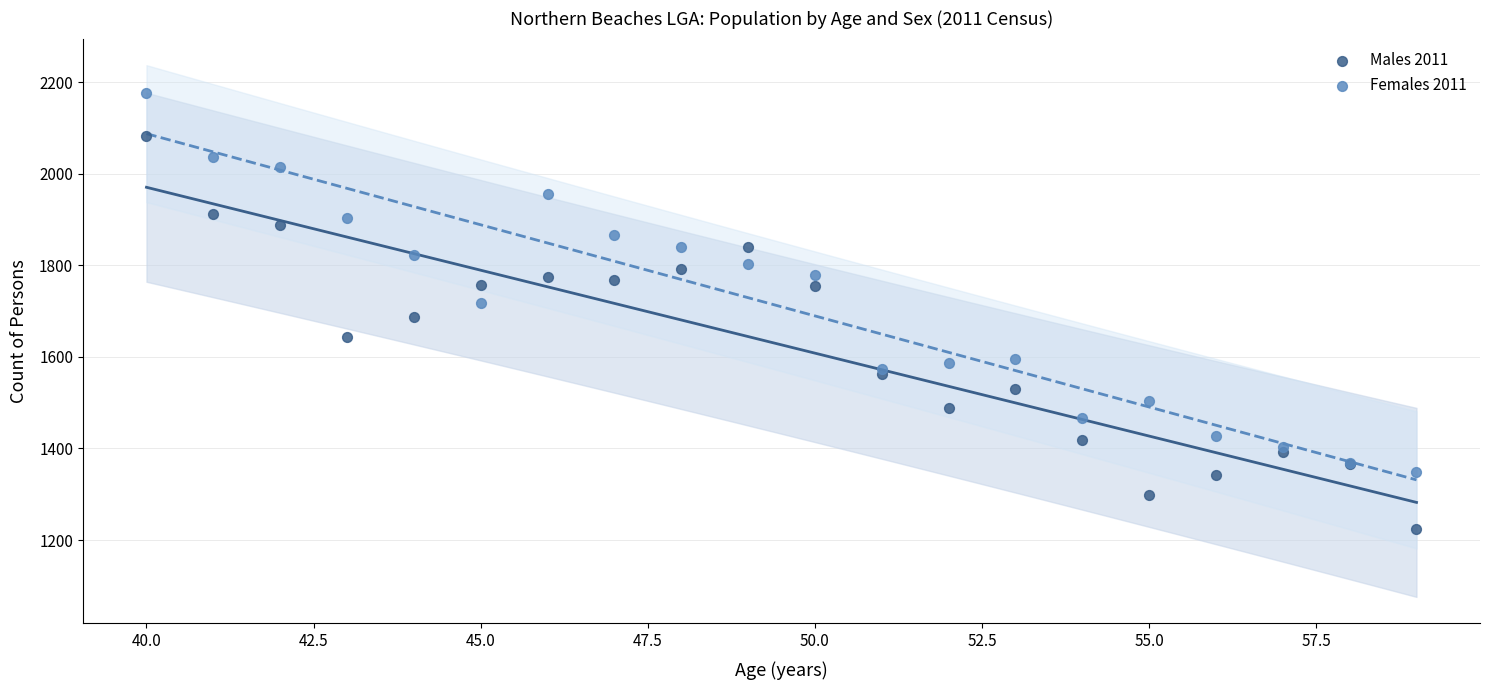

Which series reaches the minimum Y coordinate?

Males 2011